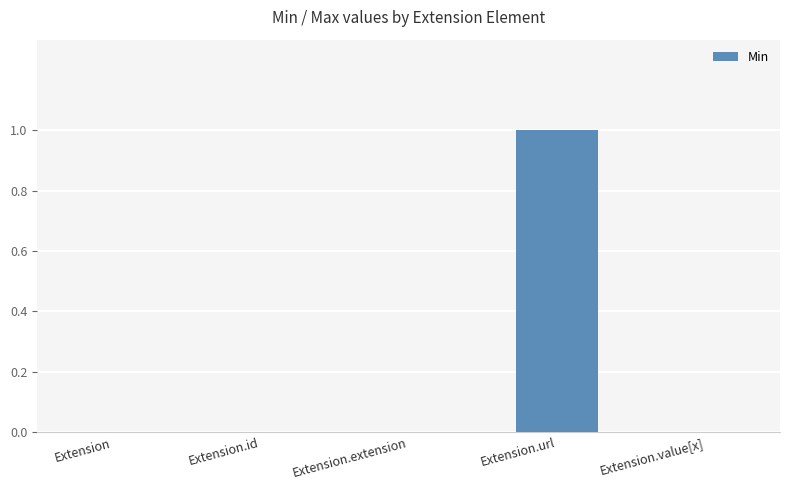

How many distinct data groups are displayed?

1